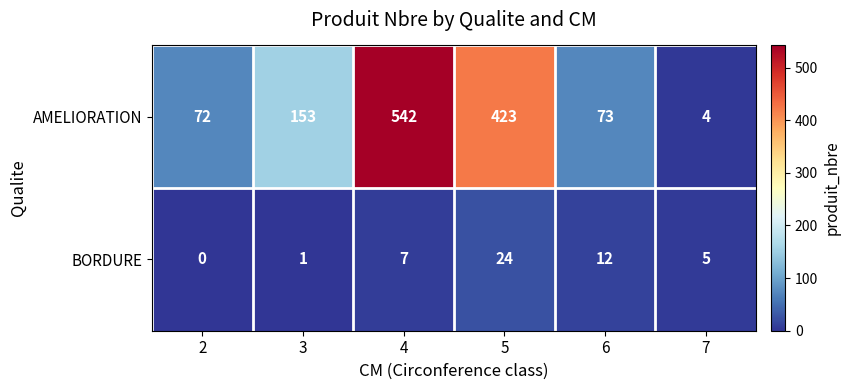

The AMELIORATION series shows 72 at 2. True or false?

True